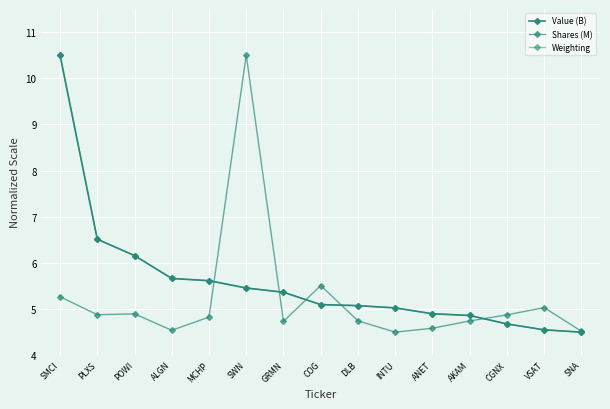

What is the value of the Weighting point at the 1st from the left?

10.5